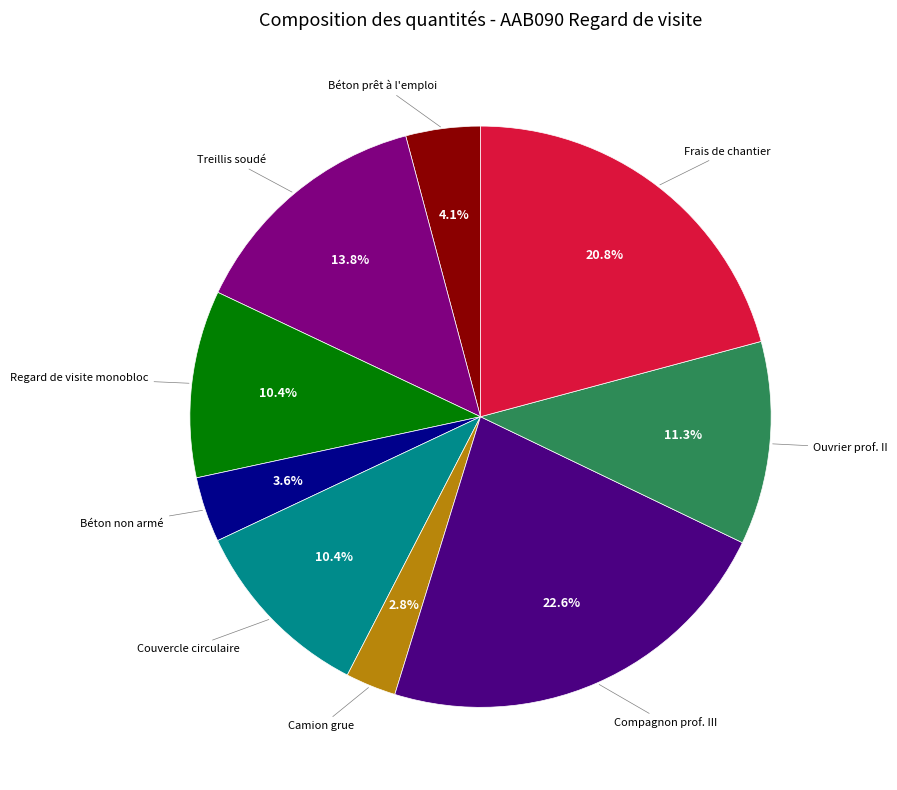

Is there any slice that represents more than half of the pie?

No